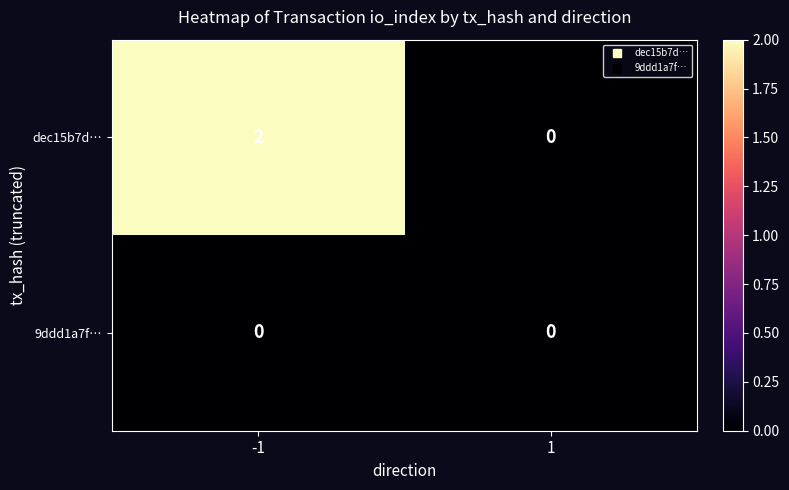

List the labels in order of dec15b7d… value, smallest first.

1, -1